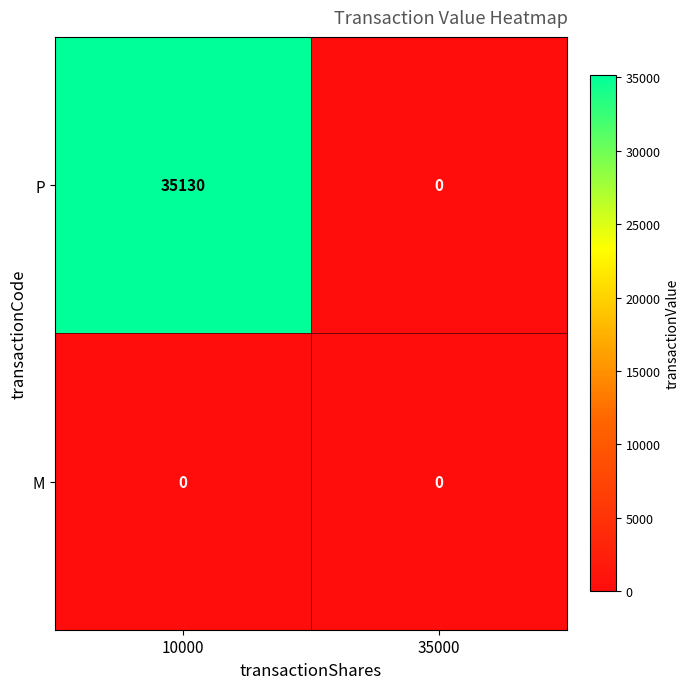

What is the average value of the P series?

17565